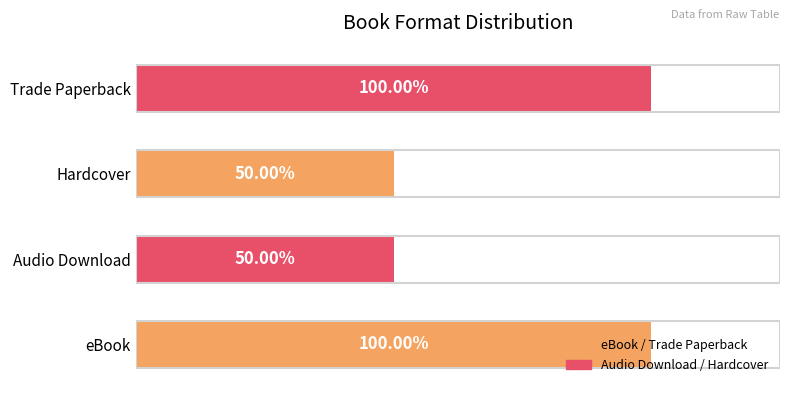

Are the bars grouped side by side (vs. stacked)?

No